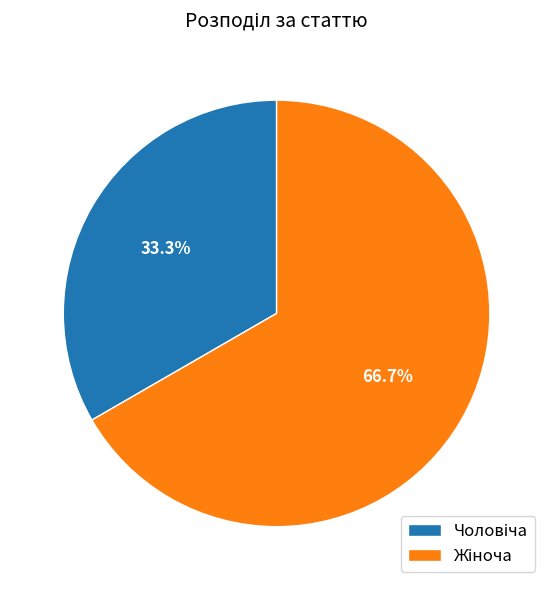

Is there any slice that represents more than half of the pie?

Yes